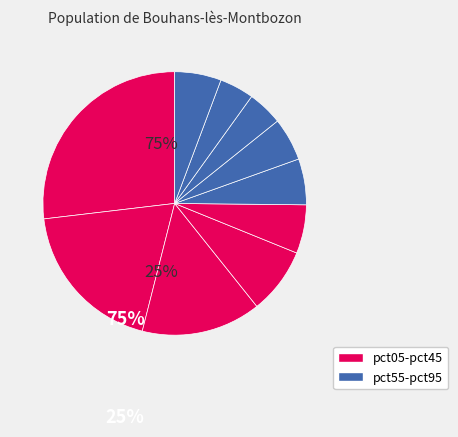

Which category has the biggest portion of the pie?

pct05